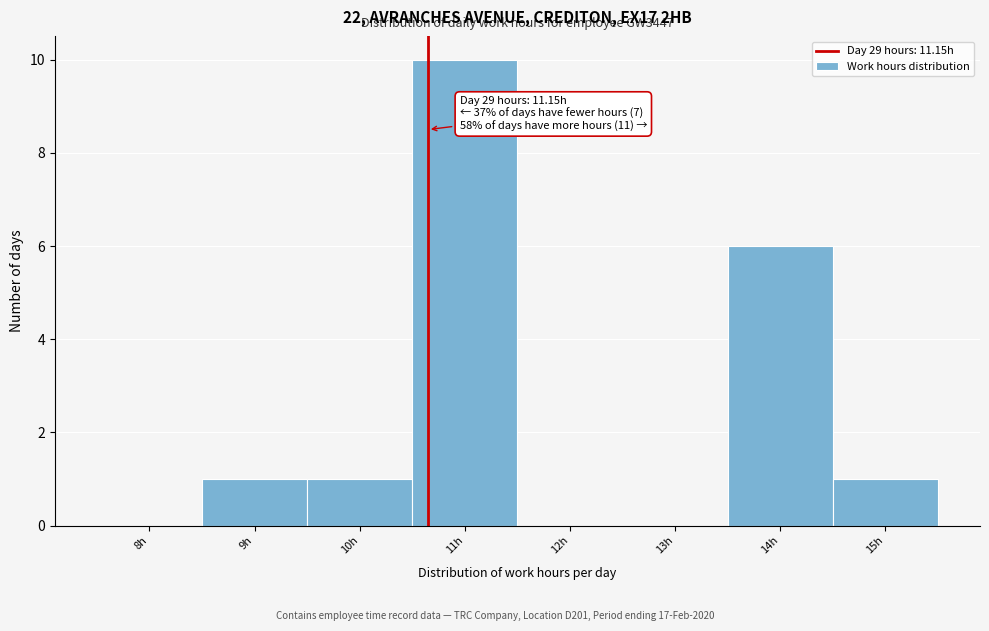

Reading left to right, what are all the values shown in this chart?

8h=0	9h=1	10h=1	11h=10	12h=0	13h=0	14h=6	15h=1